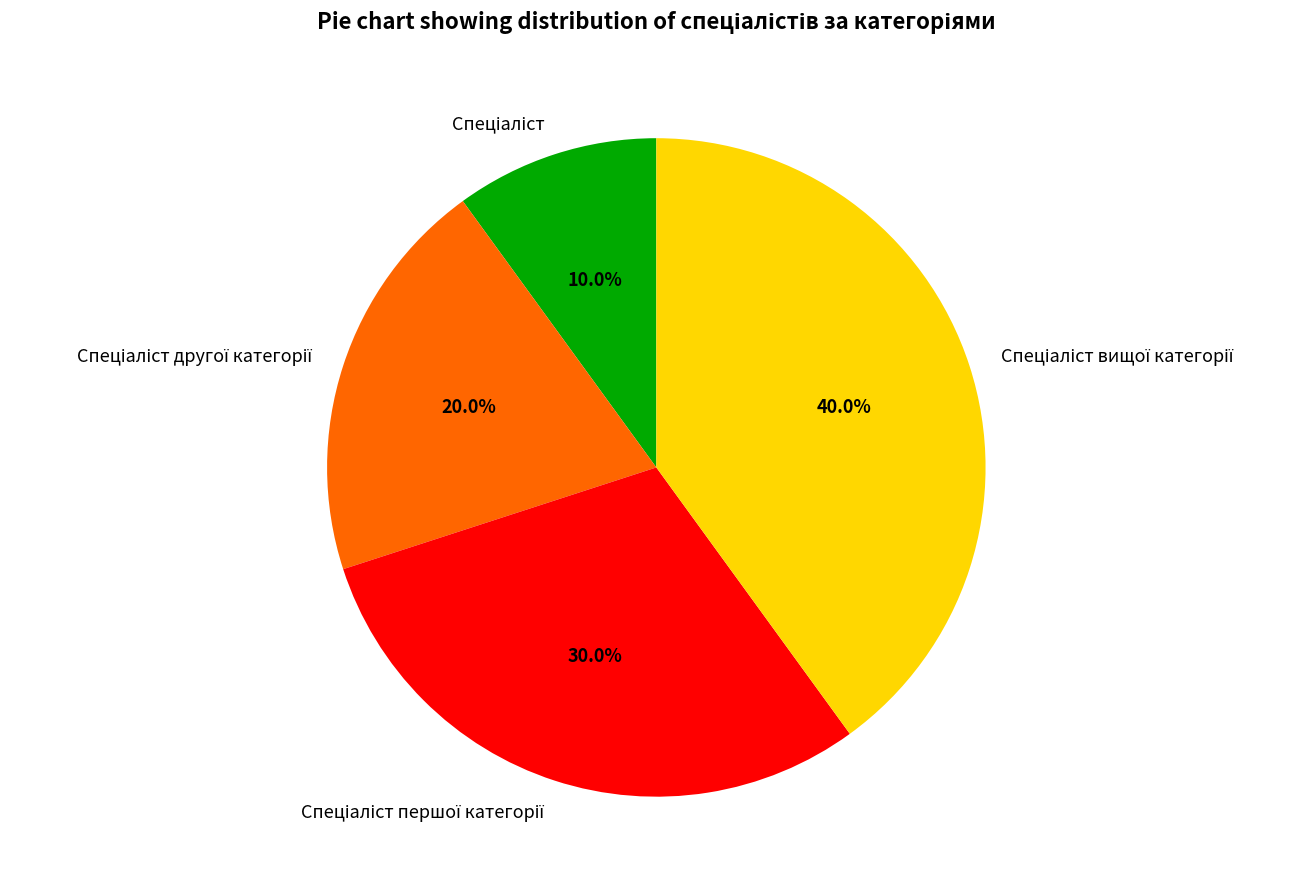

Is there any slice that represents more than half of the pie?

No